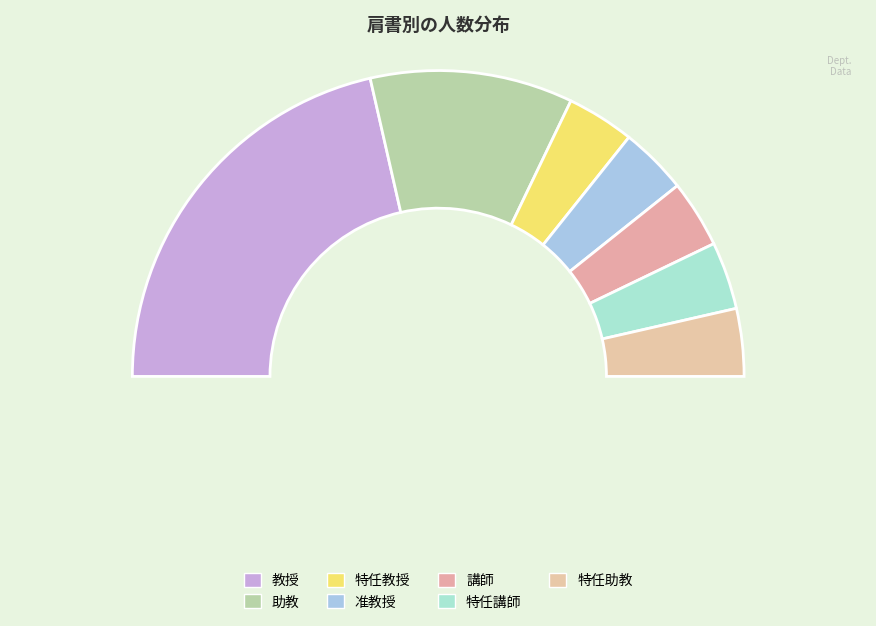

Which slice is the smallest?

特任教授